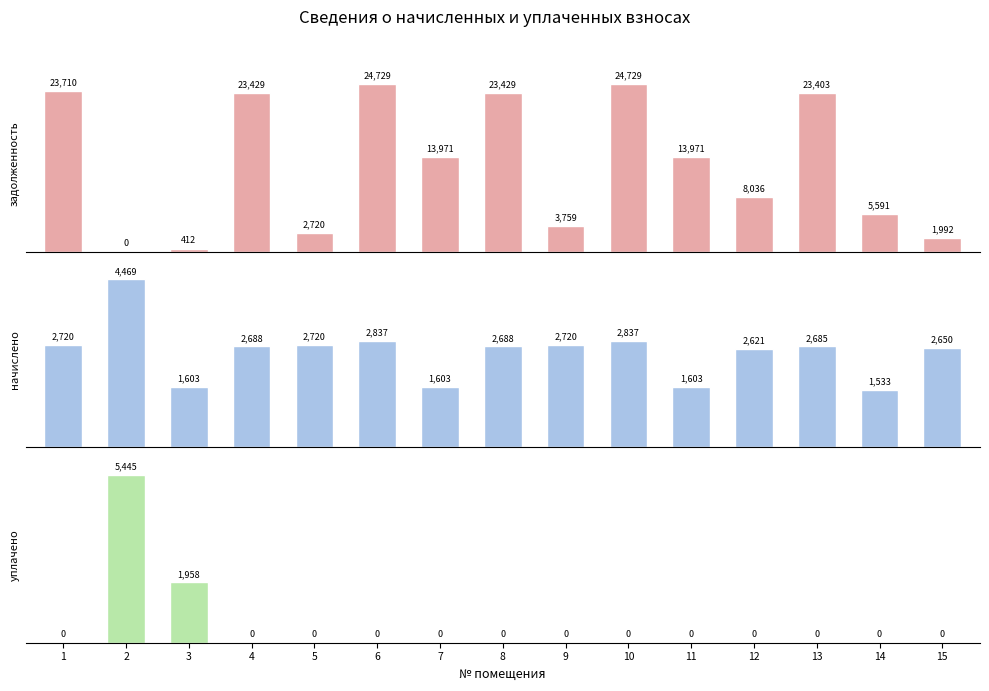

Reading left to right, list all the values displayed in this chart.

задолженность: 1=23709.5	2=0.0	3=411.6	4=23429.2	5=2720.2	6=24729.3	7=13970.8	8=23429.2	9=3758.8	10=24729.3	11=13970.8	12=8035.8	13=23403.4	14=5590.8	15=1992.3
начислено: 1=2720.2	2=4469.4	3=1602.9	4=2688.1	5=2720.2	6=2837.2	7=1602.9	8=2688.1	9=2720.2	10=2837.2	11=1602.9	12=2620.8	13=2685.2	14=1532.7	15=2650.1
уплачено: 1=0.0	2=5445.0	3=1958.2	4=0.0	5=0.0	6=0.0	7=0.0	8=0.0	9=0.0	10=0.0	11=0.0	12=0.0	13=0.0	14=0.0	15=0.0